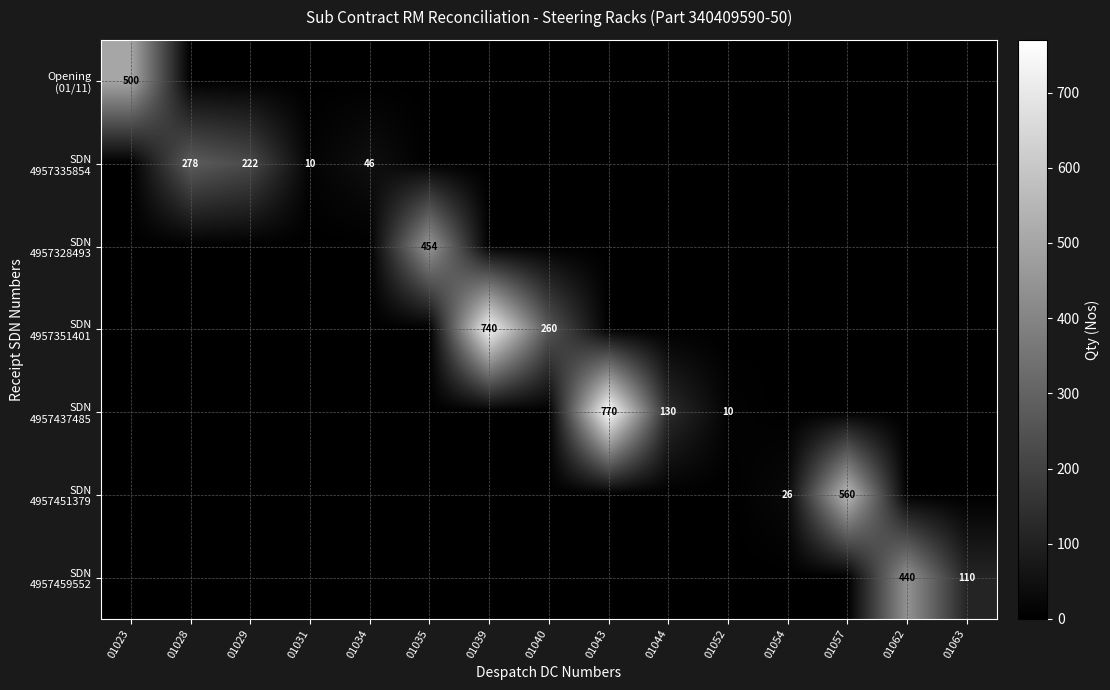

Is it true that SDN 4957437485 equals 0 at 01062?

True